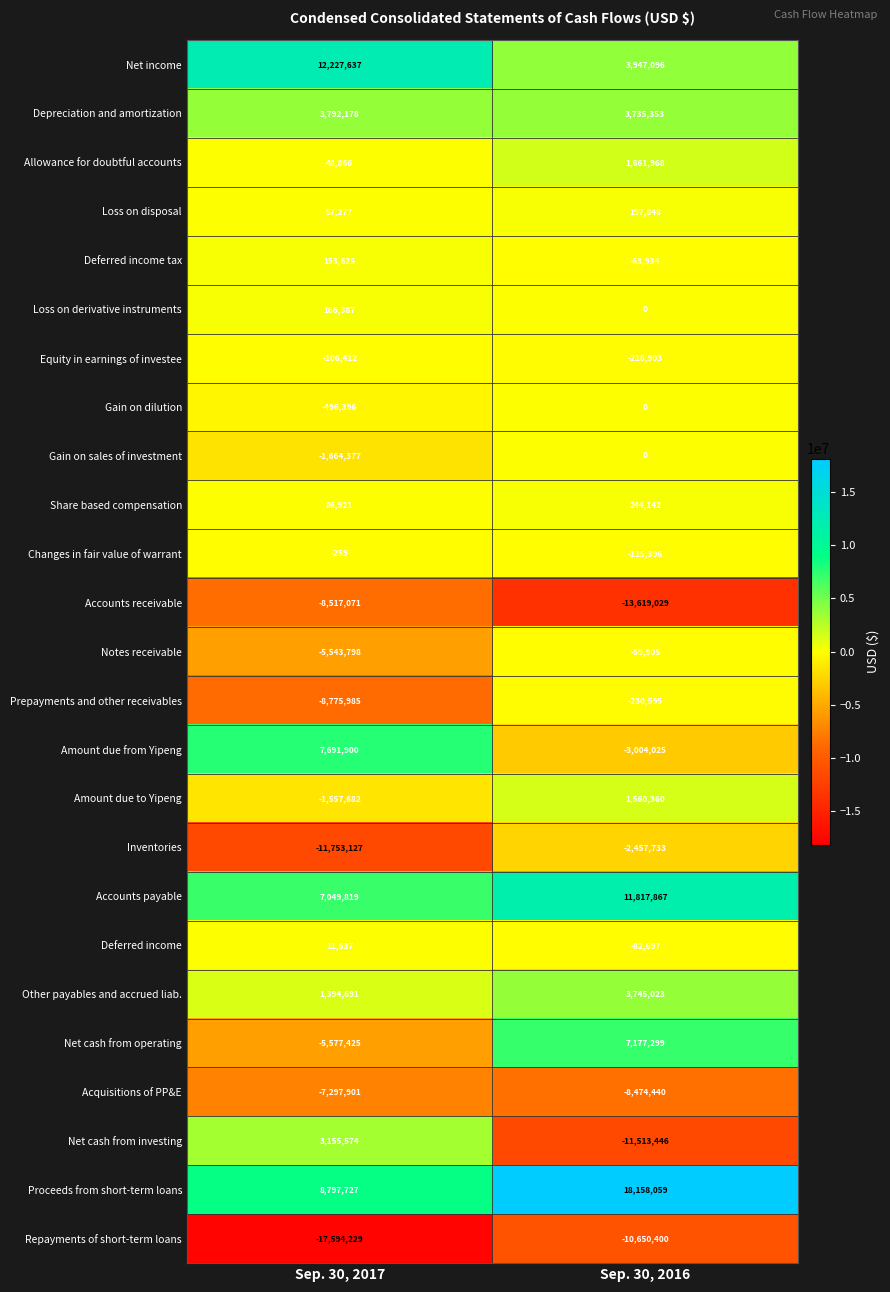

Which label corresponds to the smallest value in the chart?

Sep. 30, 2017